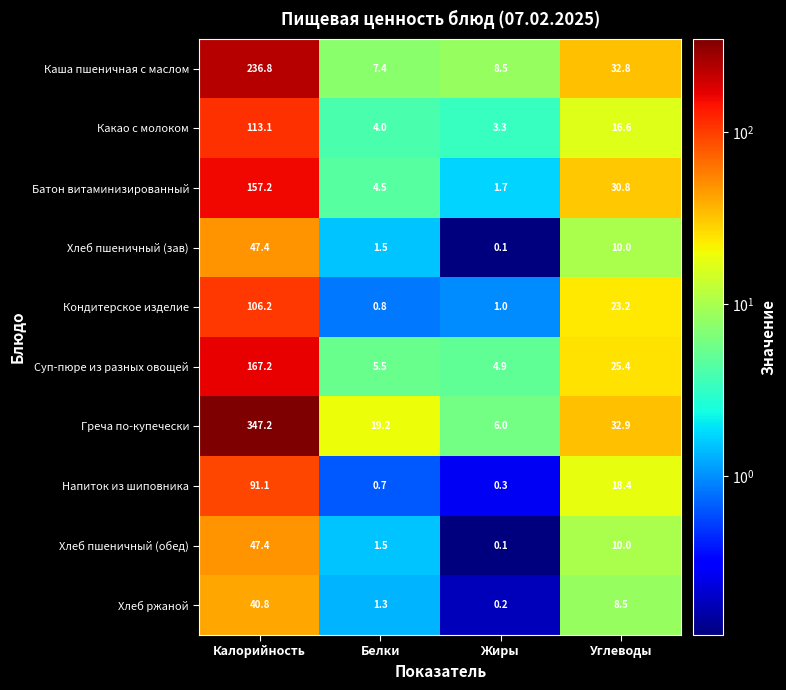

Which series has the largest total across all categories?

Греча по-купечески